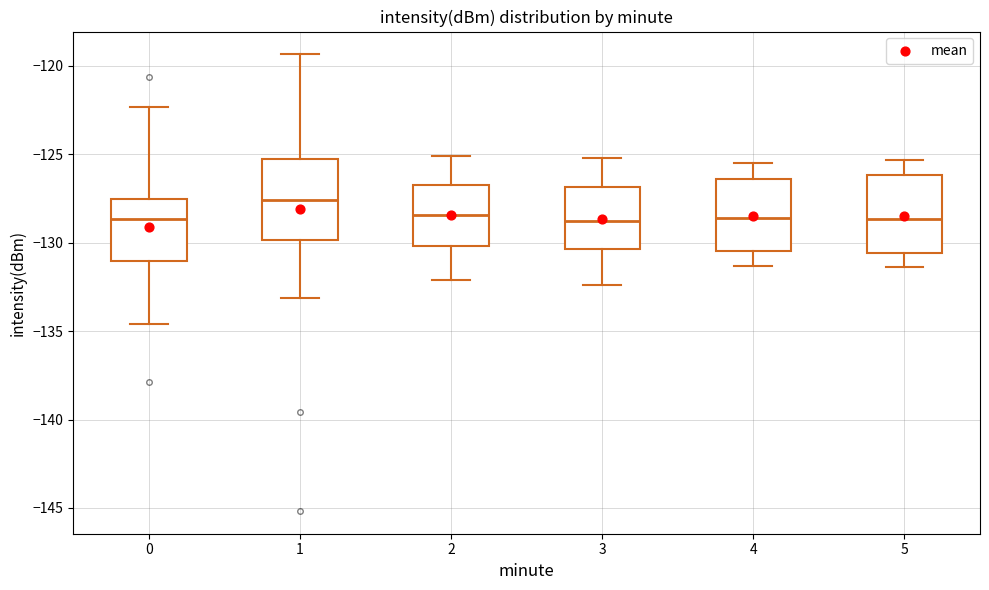

Reading left to right, transcribe this box plot: for each box, give where its median line is, the range the box spans, and where its two whiskers end, as read against the y-axis. The values are not printed on the chart, so give them approximately, as read against the axis.

0: median -128.5, box -131.0 to -127.5, whiskers -134.5 to -122.5
1: median -127.5, box -130.0 to -125.5, whiskers -133.0 to -119.5
2: median -128.5, box -130.0 to -126.5, whiskers -132.0 to -125.0
3: median -128.5, box -130.5 to -127.0, whiskers -132.5 to -125.0
4: median -128.5, box -130.5 to -126.5, whiskers -131.5 to -125.5
5: median -128.5, box -130.5 to -126.0, whiskers -131.5 to -125.5